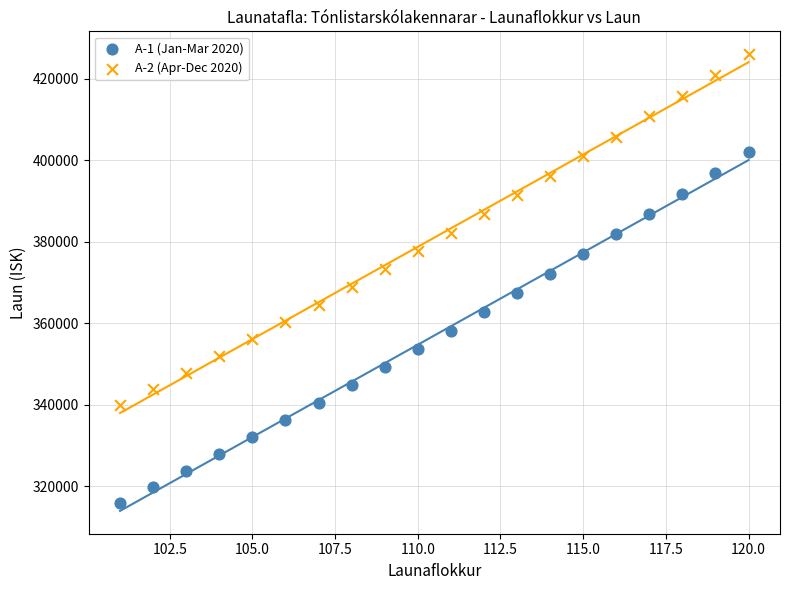

Across all data points, what is the range of Y values (max minus min)?

110104